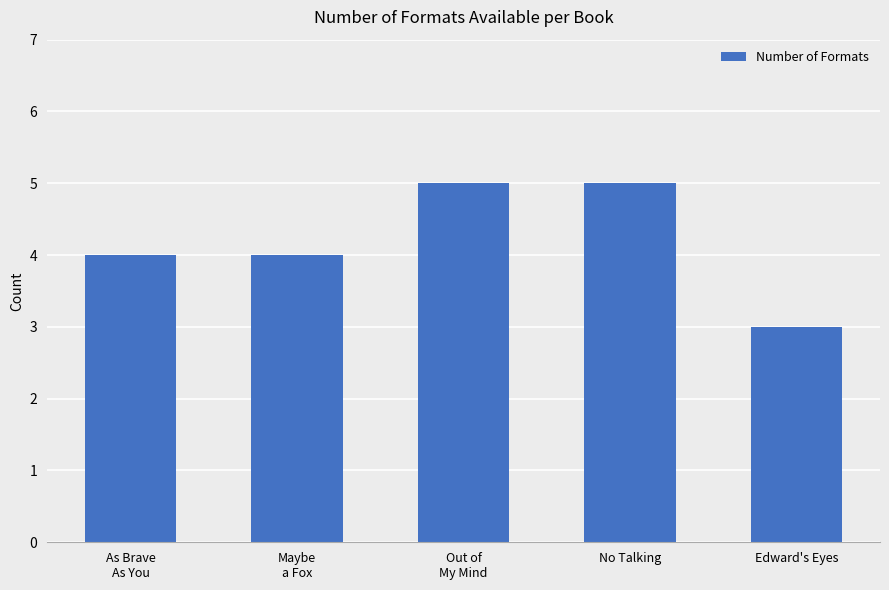

What position from the right is No Talking?

2